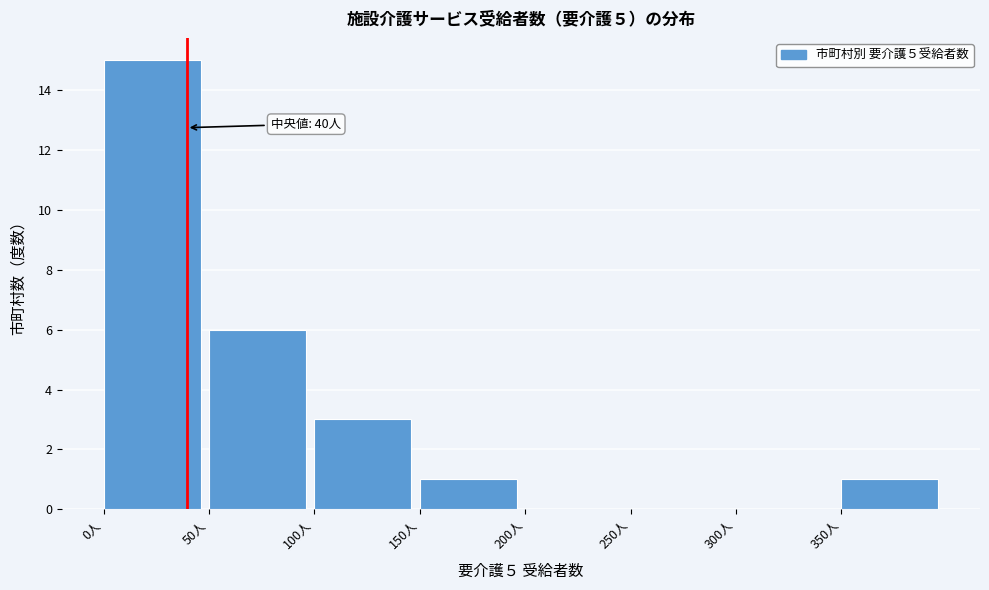

Which range on the x-axis has the tallest bar?

0 to 50